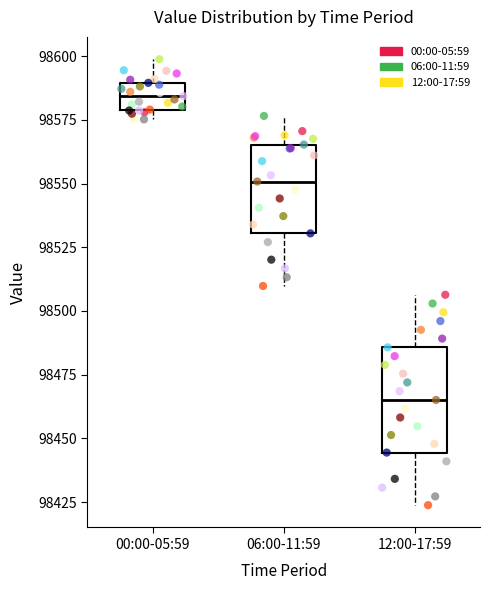

Which box is the tallest, from its lower edge to its upper edge?

12:00-17:59